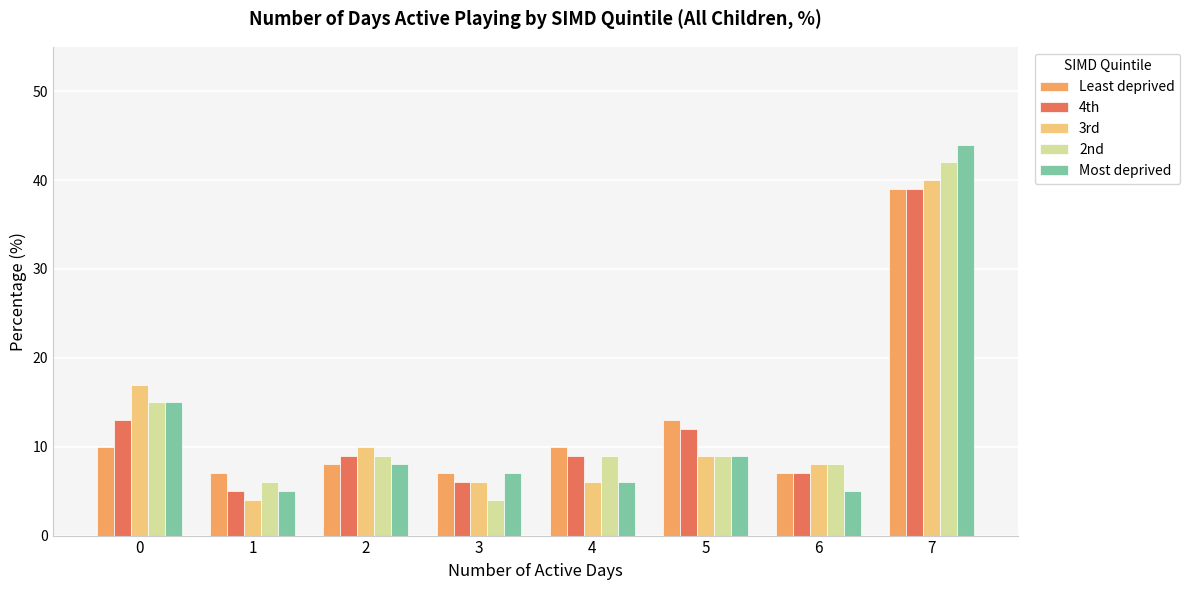

Reading left to right, extract all data points from this chart.

Least deprived: 0=10	1=7	2=8	3=7	4=10	5=13	6=7	7=39
4th: 0=13	1=5	2=9	3=6	4=9	5=12	6=7	7=39
3rd: 0=17	1=4	2=10	3=6	4=6	5=9	6=8	7=40
2nd: 0=15	1=6	2=9	3=4	4=9	5=9	6=8	7=42
Most deprived: 0=15	1=5	2=8	3=7	4=6	5=9	6=5	7=44